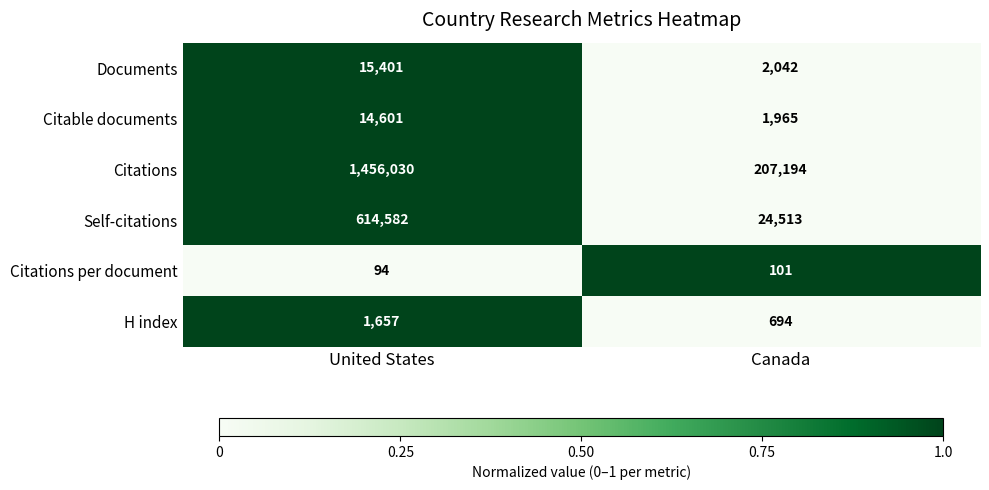

Which series has the largest total across all categories?

Citations